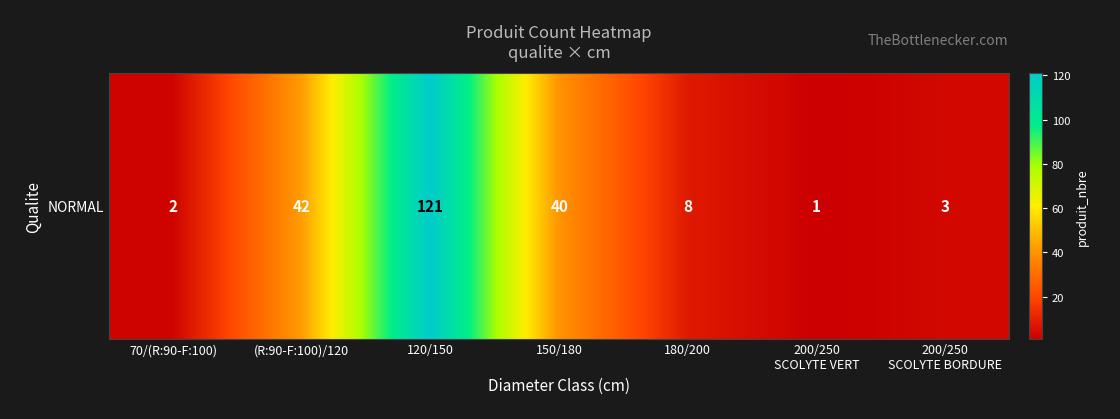

Reading right to left, transcribe all the data shown in this chart.

3	1	8	40	121	42	2